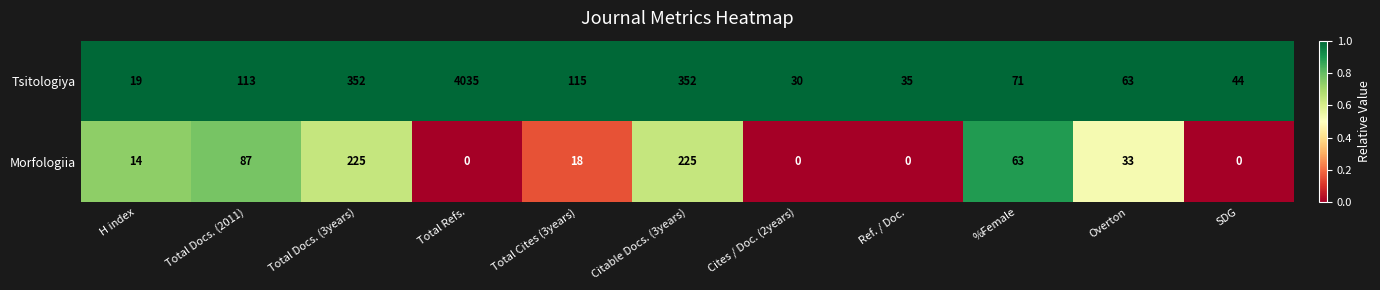

List the series in order of their overall mean, lowest first.

Morfologiia, Tsitologiya